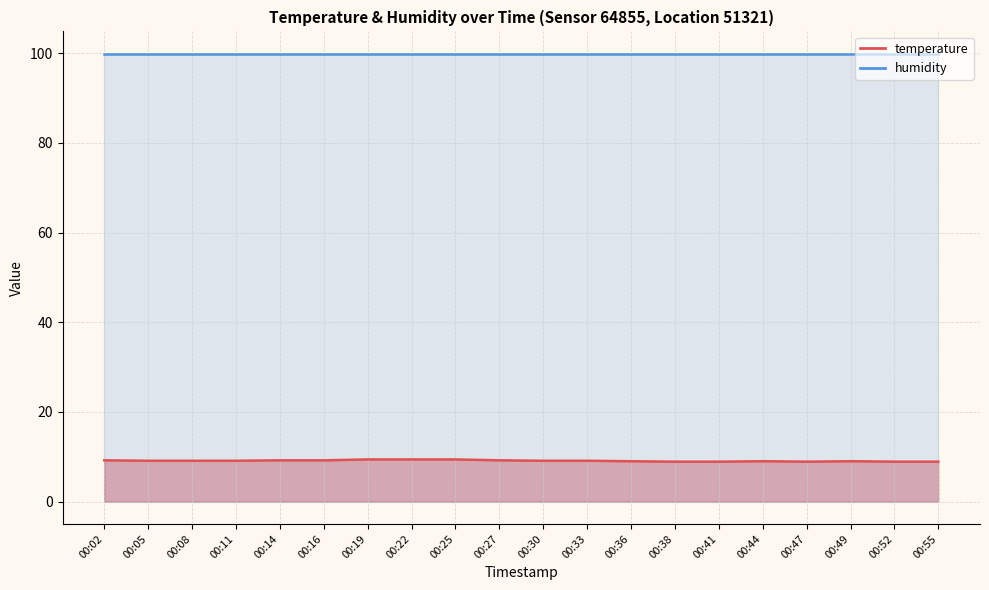

What is the sum of the values at 00:52 and 00:14?

18.1